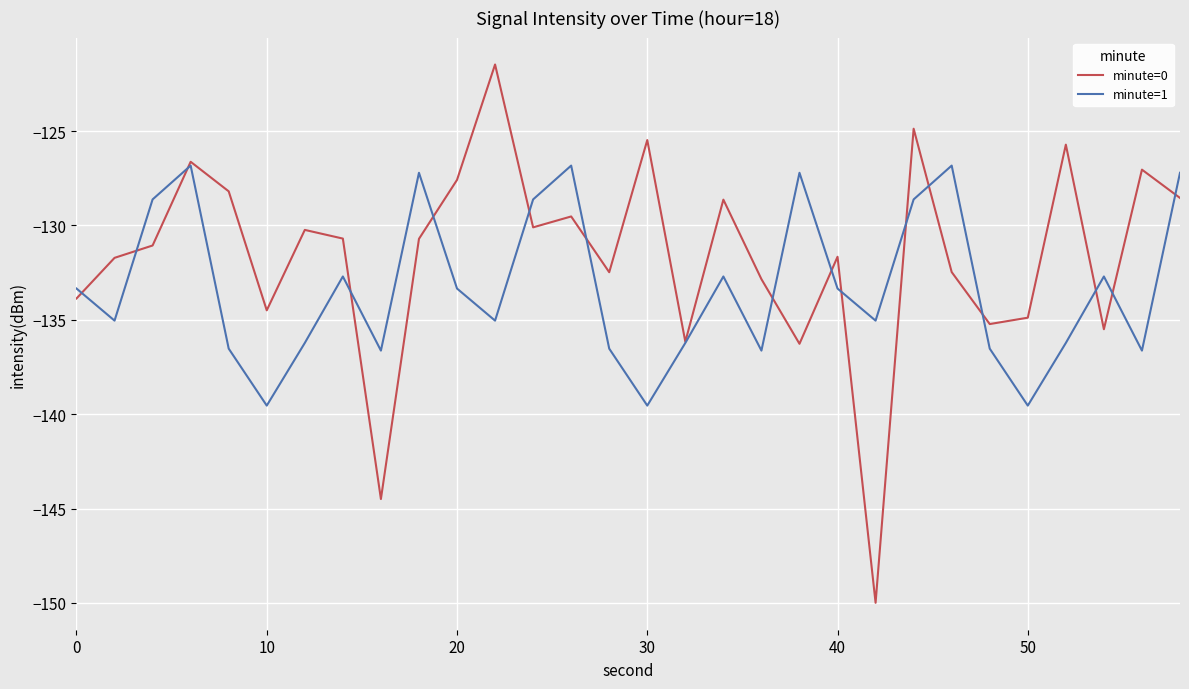

Which series has the largest range (max minus min)?

minute=0